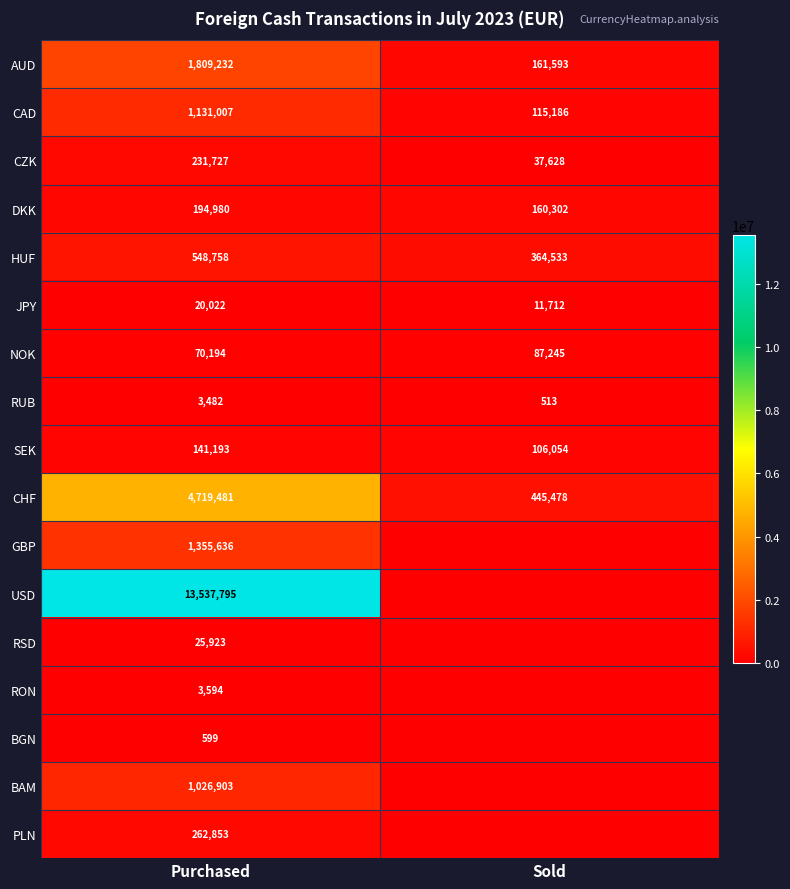

What is the difference between the highest and lowest values at Purchased?

13537196